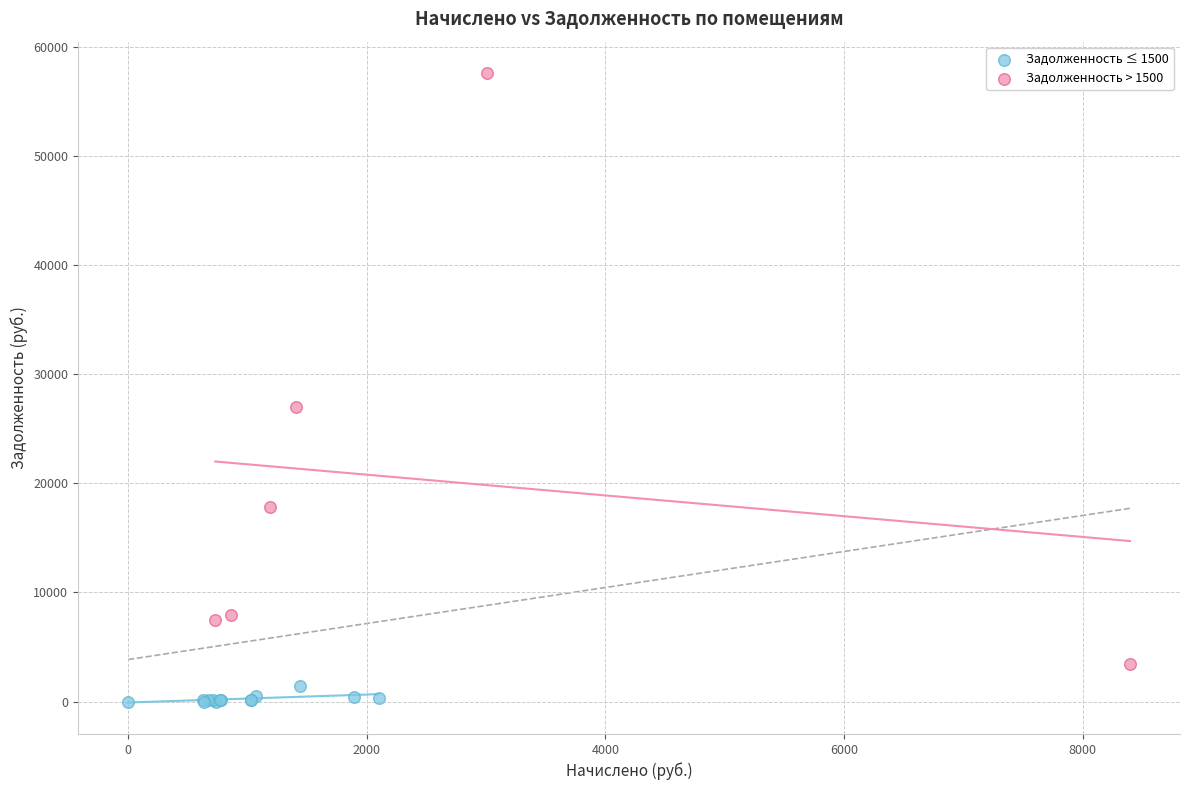

Which series has the widest spread of Y values?

Задолженность > 1500